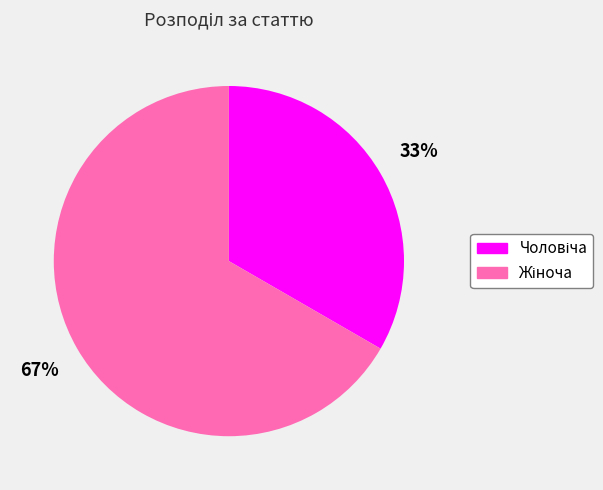

To the nearest percent, what is the average slice percentage?

50%